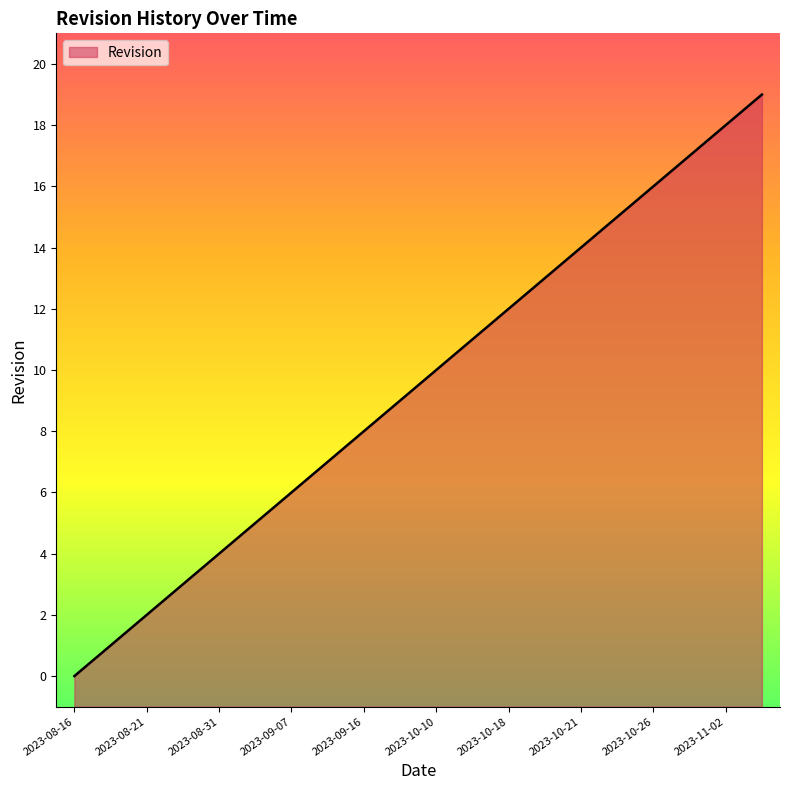

True or false: the data shows 28 at 2023-10-26.

False